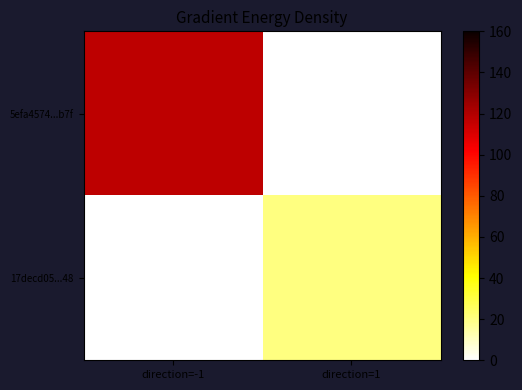

Which series has the largest total across all categories?

5efa4574...b7f